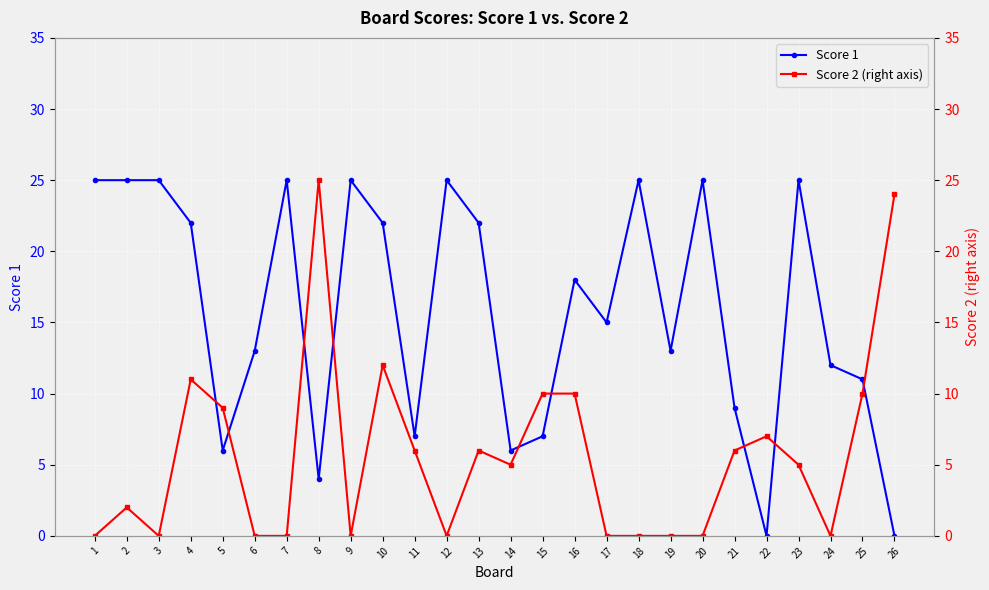

The Score 2 (right axis) series shows 11 at 4. True or false?

True